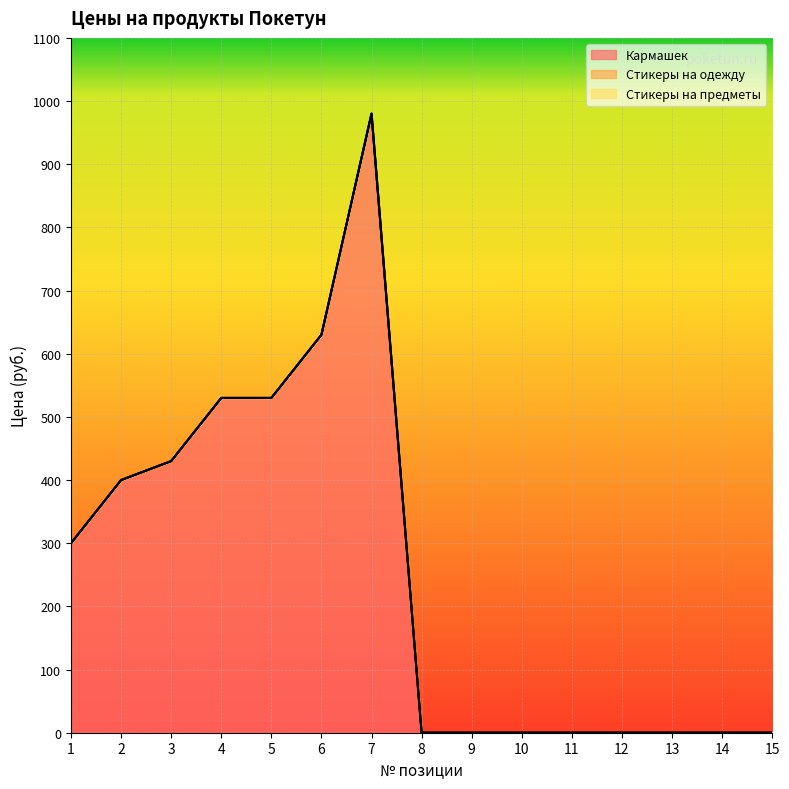

Which has a higher value, 1 or 8?

1